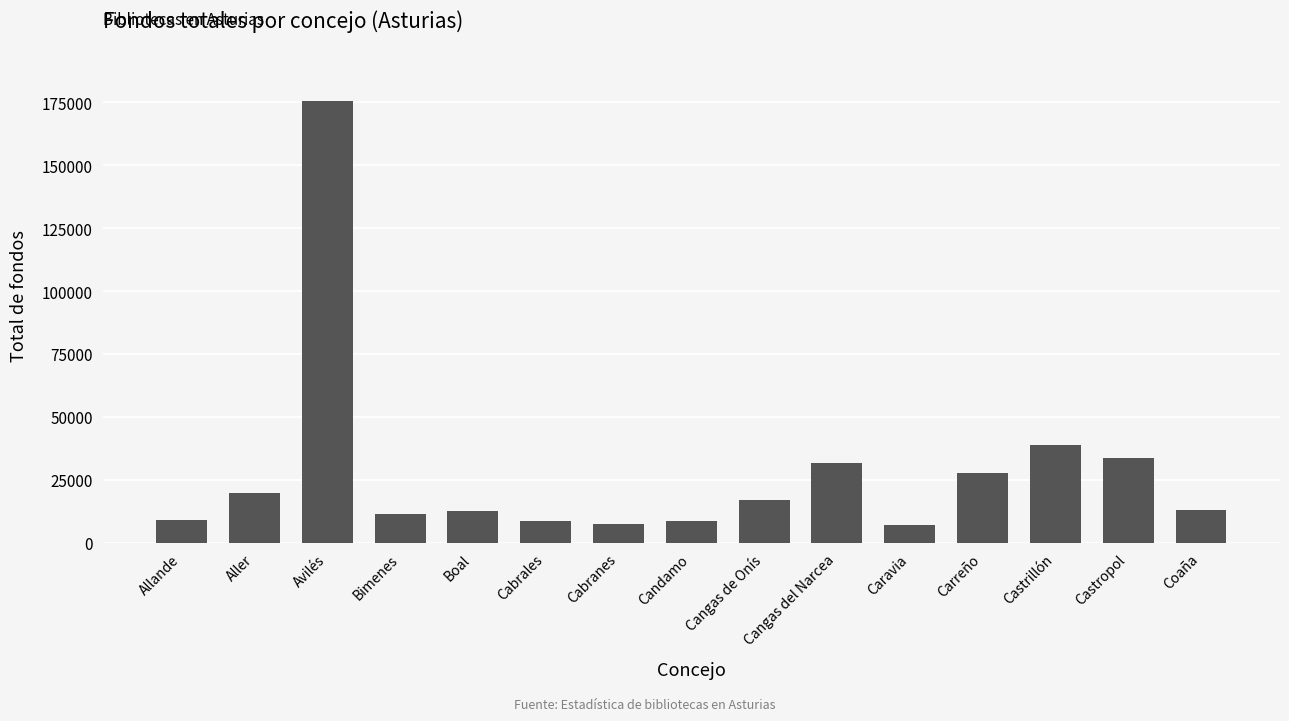

What is the difference between the second highest and minimum values?

31853